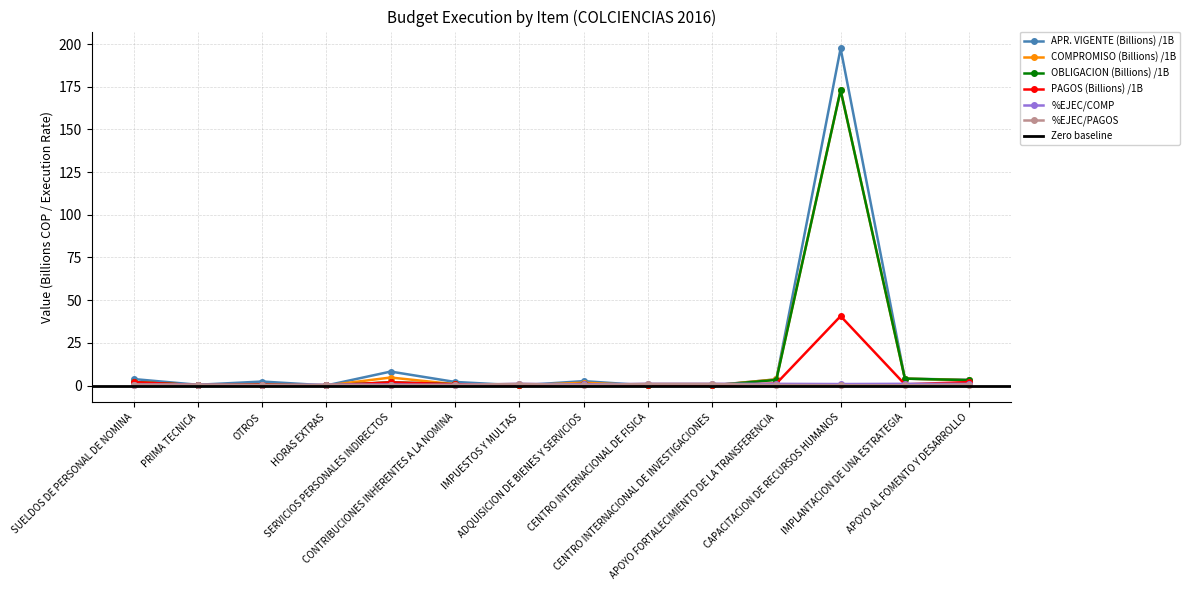

At which label does APR. VIGENTE (Billions) reach its peak?

CAPACITACION DE RECURSOS HUMANOS